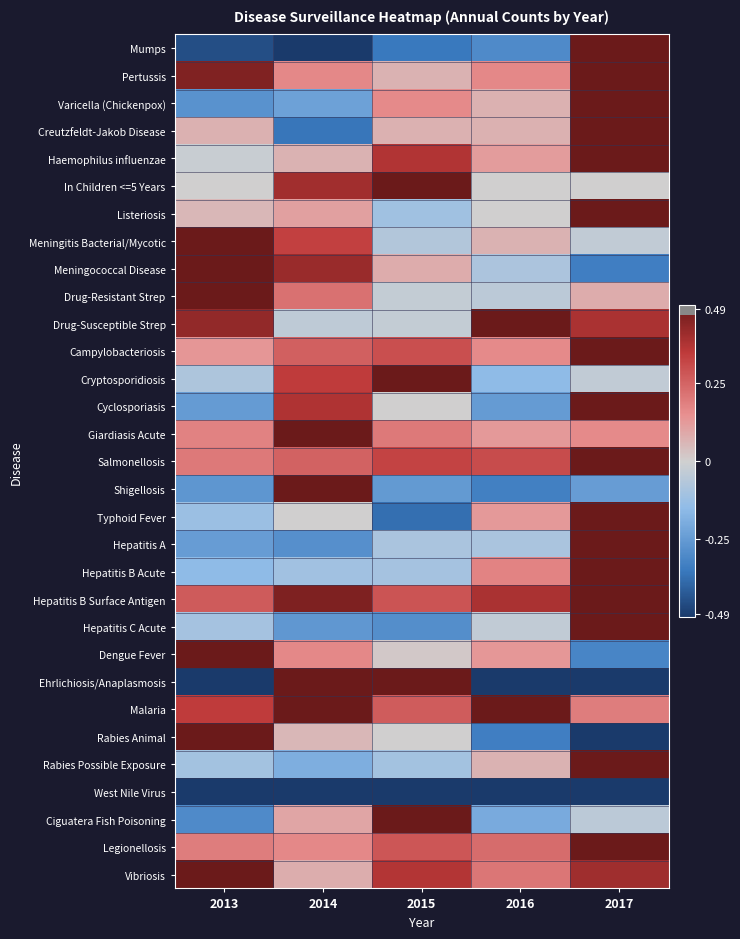

List the series in order of their peak value, lowest first.

West Nile Virus, Mumps, Pertussis, Varicella (Chickenpox), Creutzfeldt-Jakob Disease, Haemophilus influenzae, In Children <=5 Years, Listeriosis, Meningitis Bacterial/Mycotic, Meningococcal Disease, Drug-Resistant Strep, Drug-Susceptible Strep, Campylobacteriosis, Cryptosporidiosis, Cyclosporiasis, Giardiasis Acute, Salmonellosis, Shigellosis, Typhoid Fever, Hepatitis A, Hepatitis B Acute, Hepatitis B Surface Antigen, Hepatitis C Acute, Dengue Fever, Ehrlichiosis/Anaplasmosis, Malaria, Rabies Animal, Rabies Possible Exposure, Ciguatera Fish Poisoning, Legionellosis, Vibriosis